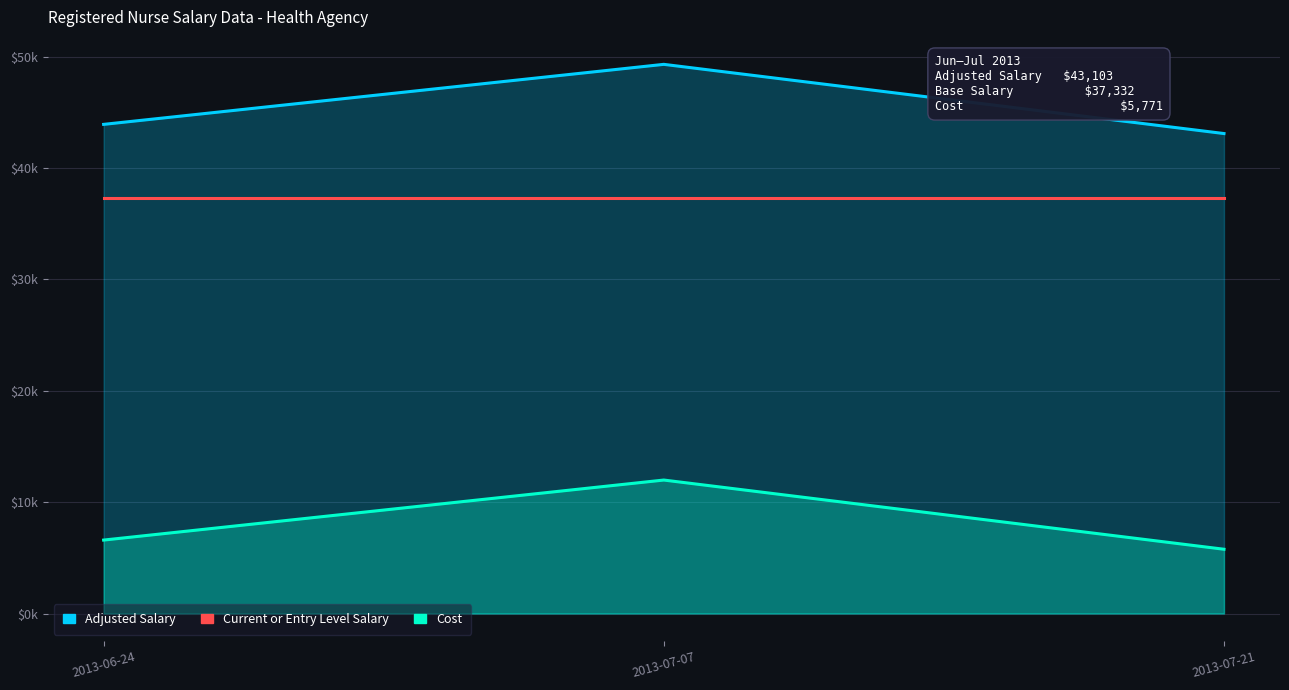

What is the minimum value for Current or Entry Level Salary?

37332.0